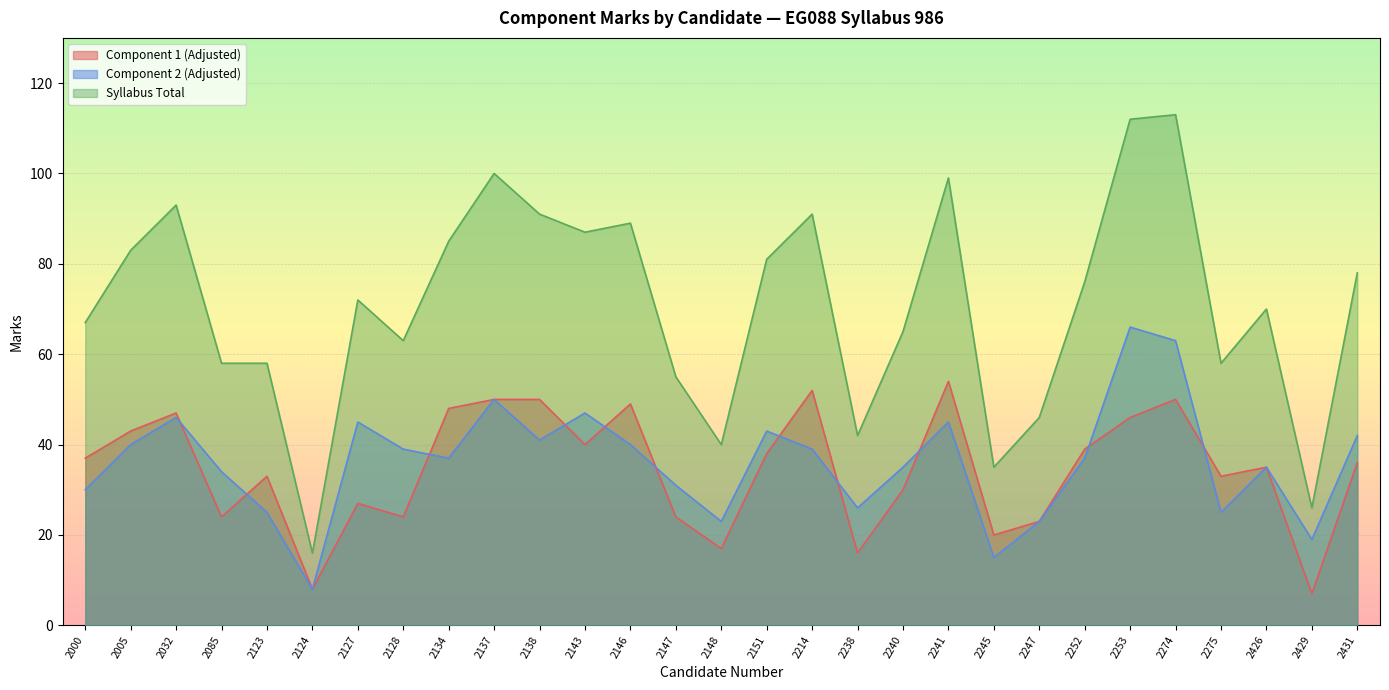

Which series has the largest total across all categories?

Syllabus Total